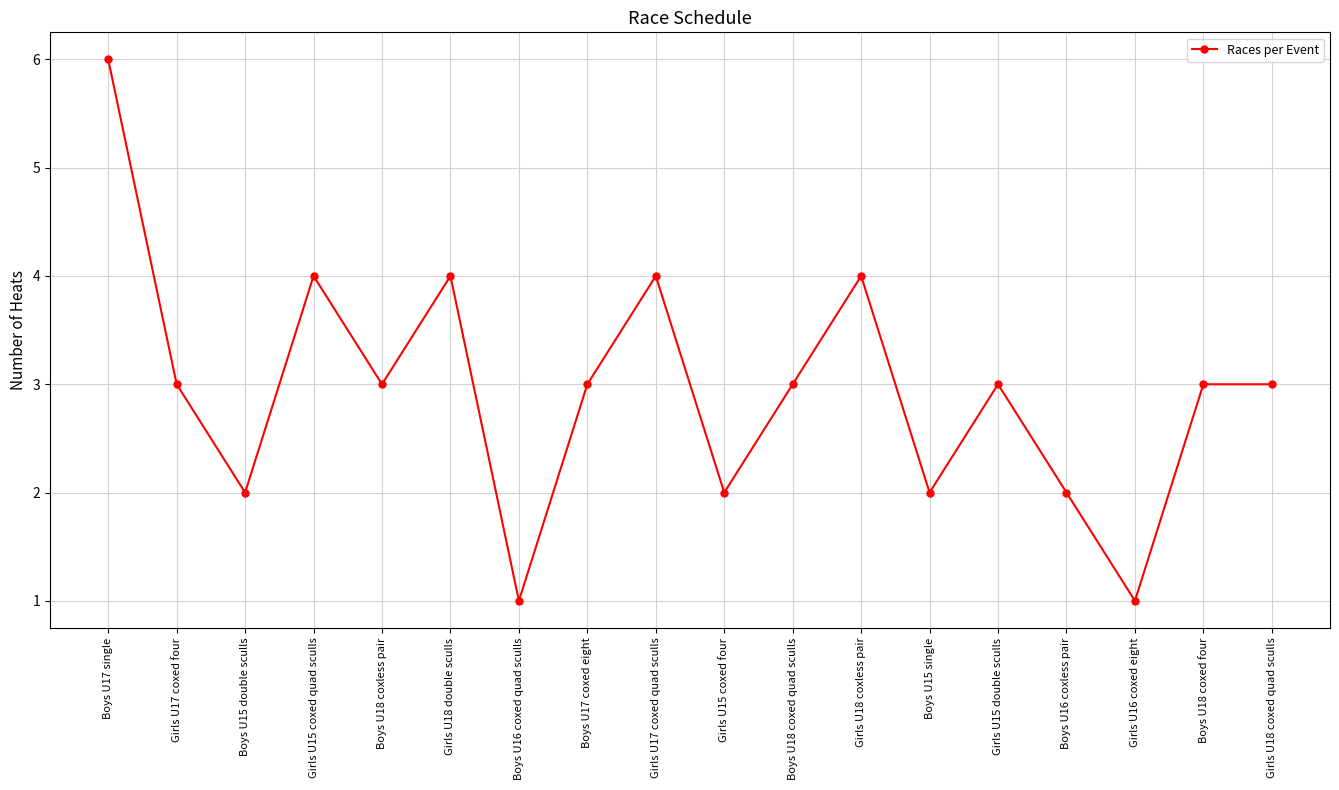

What is the sum of the values at Girls U18 double sculls and Girls U15 coxed quad sculls?

8